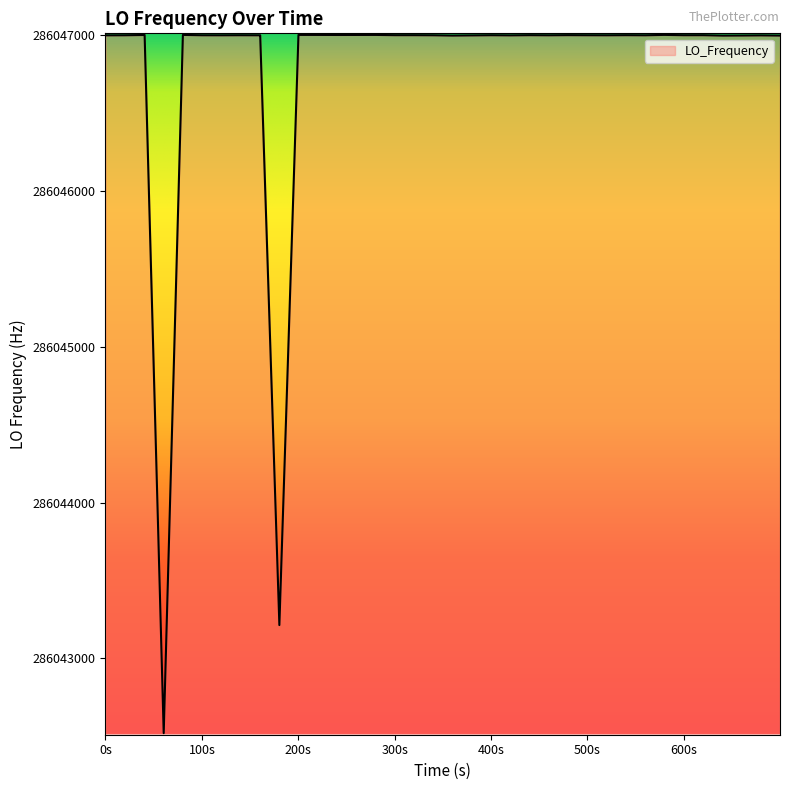

What is the minimum value shown in the chart?

286042519.6